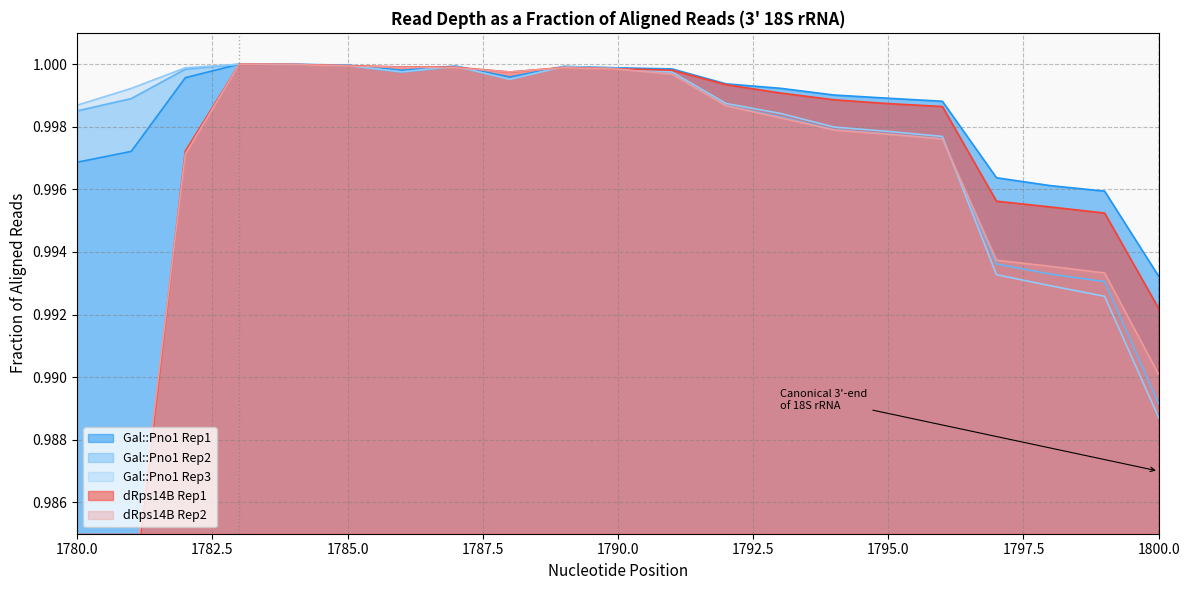

True or false: Gal::Pno1 Rep3 has more than 2 points higher than both neighbors.

True